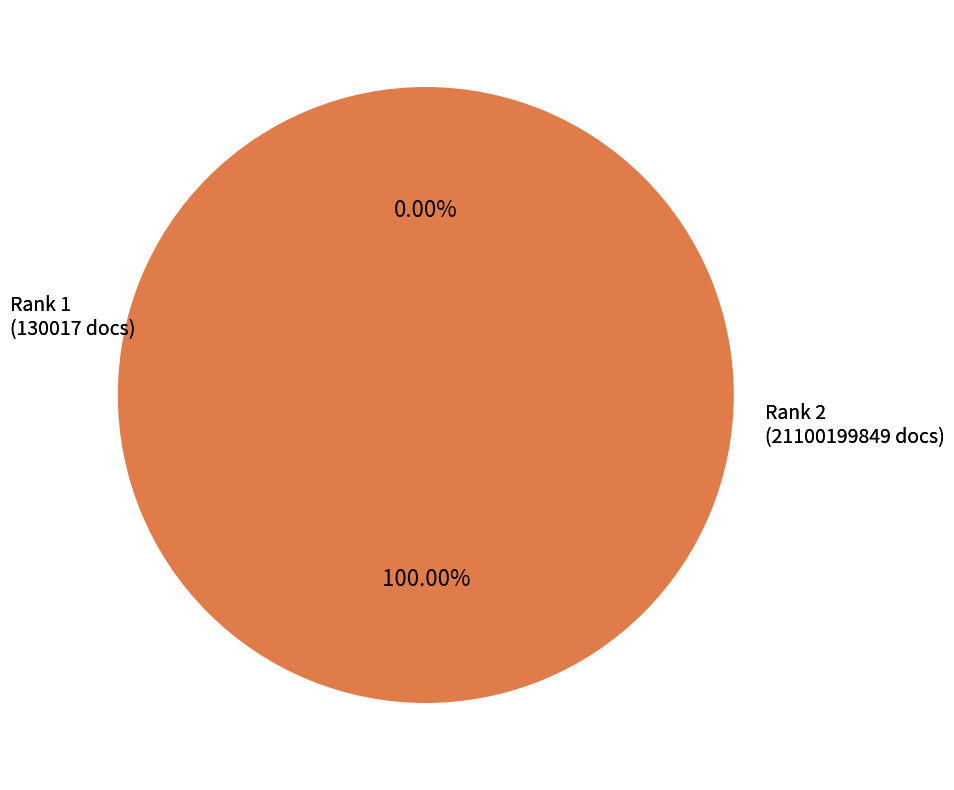

What is the majority slice?

Rank 2